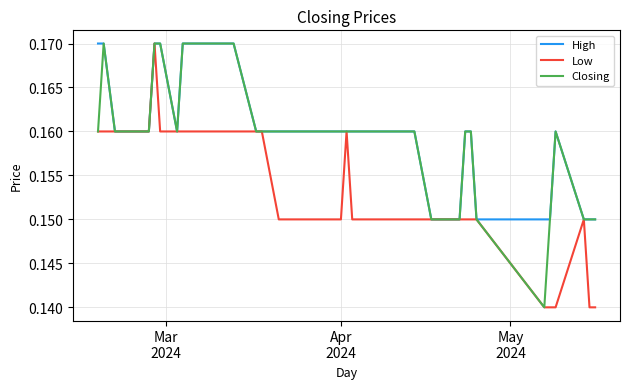

What are all the series names shown in the legend?

High, Low, Closing